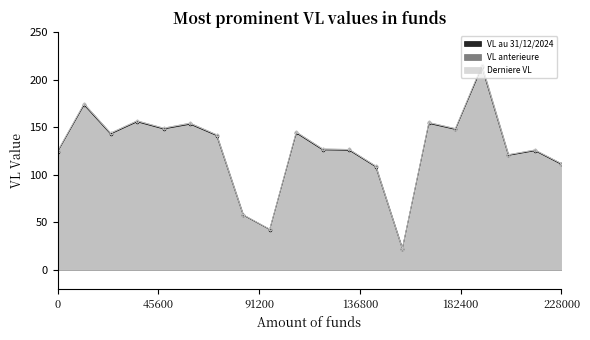

At how many categories does at least one series exceed 61?

17